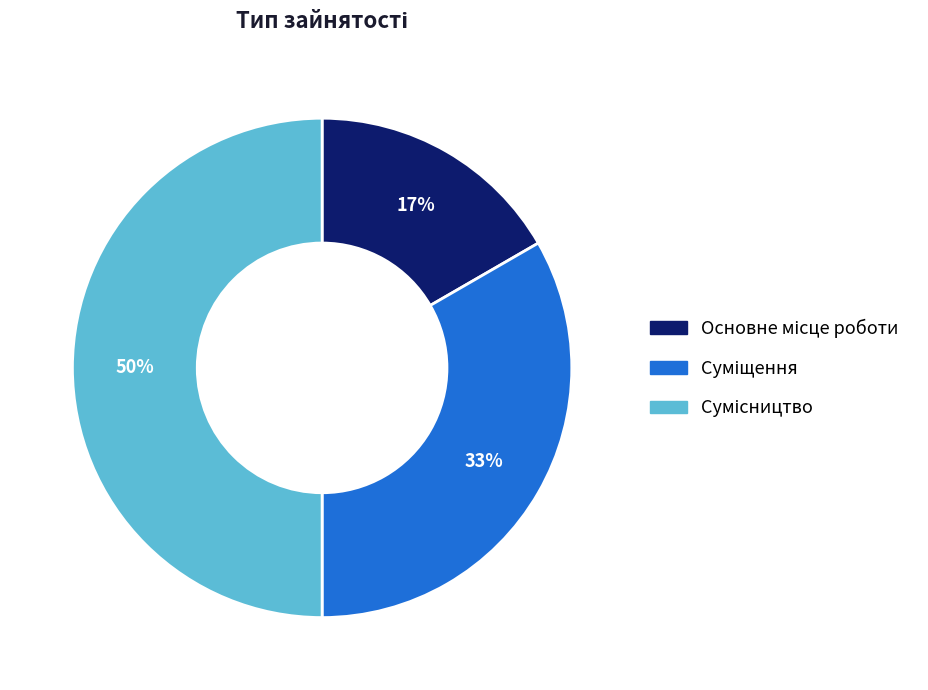

To the nearest percent, what is the average slice percentage?

33%